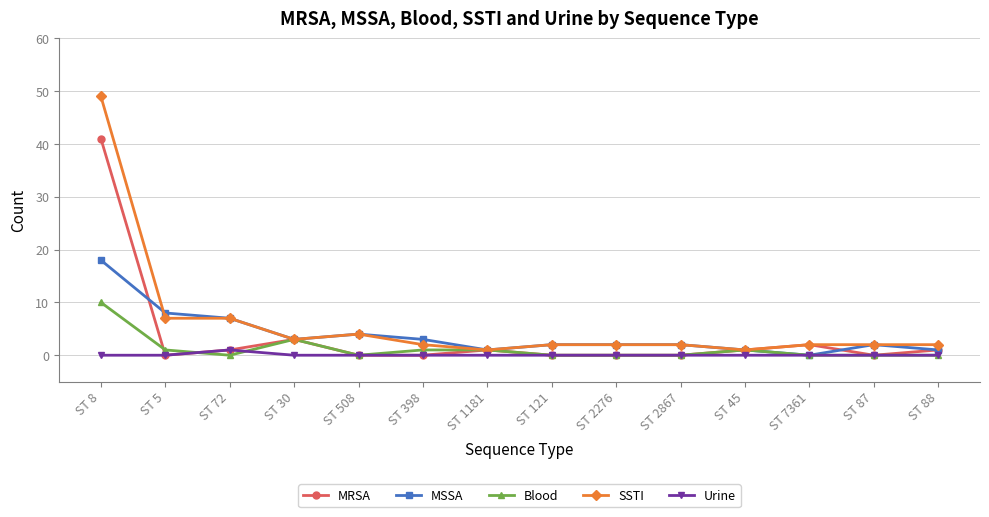

What is the total value across all series at ST 398?

6